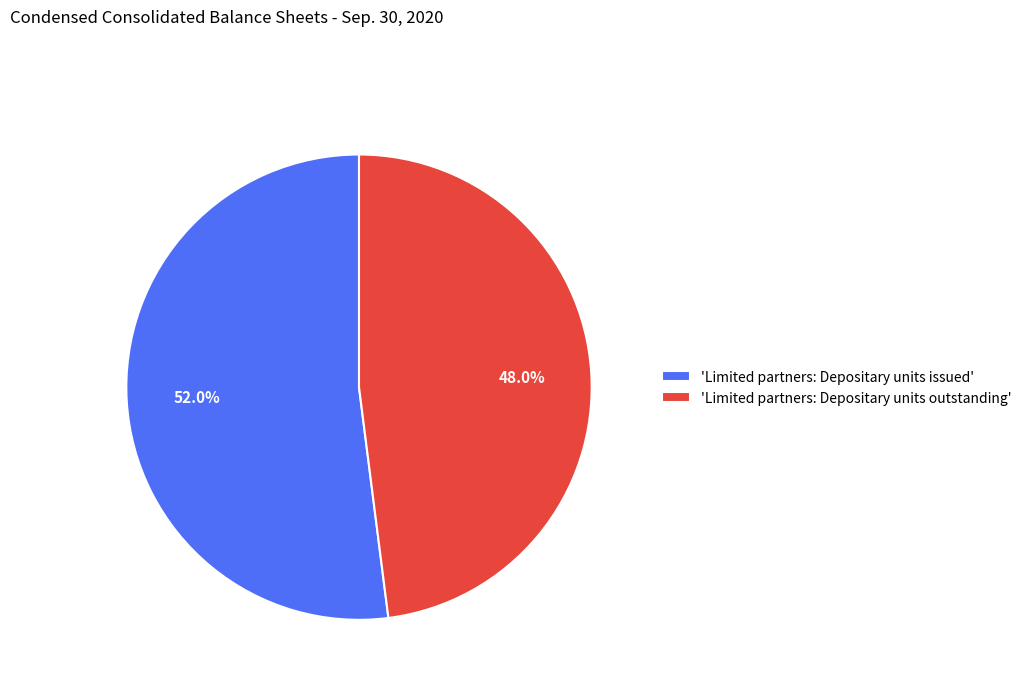

To the nearest percent, what is the difference between the largest and smallest slice percentages?

4%